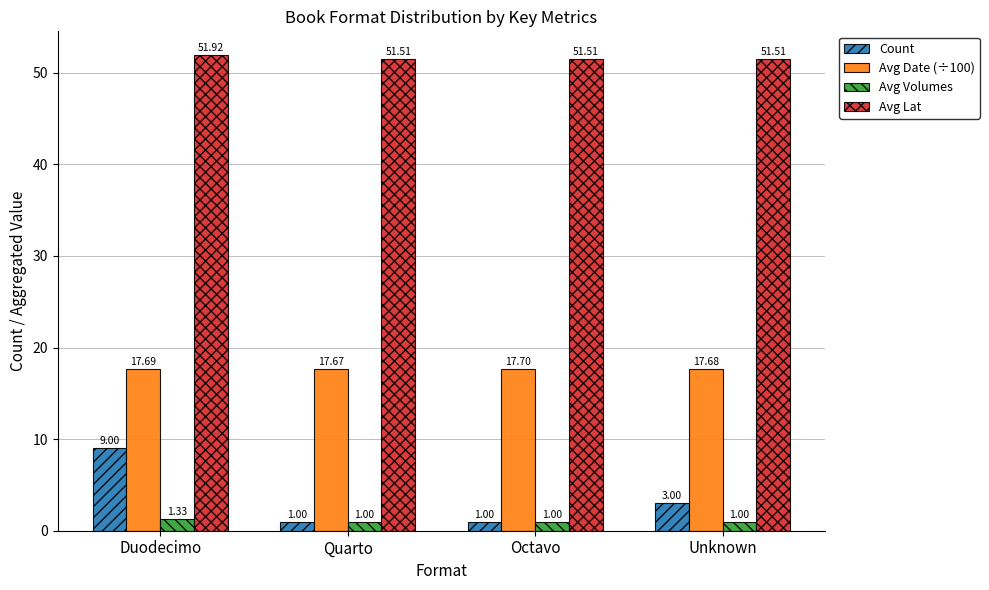

What is the sum of the Avg Lat values at Duodecimo and Unknown?

103.4